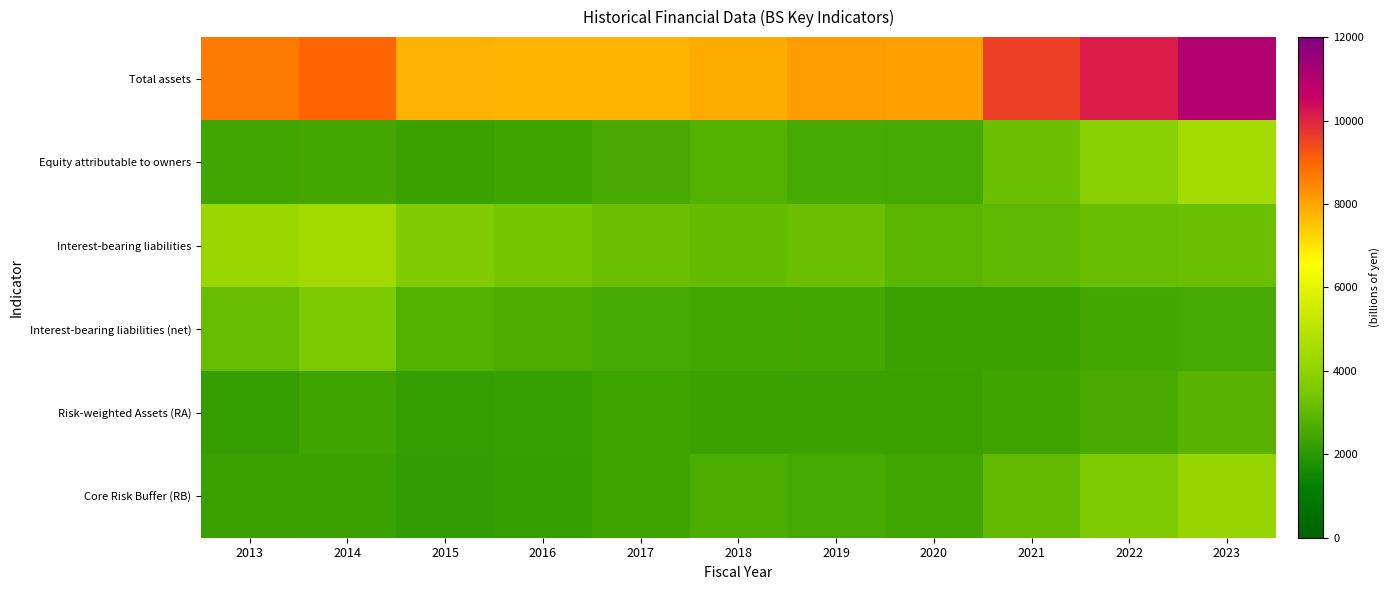

Which series has the largest total across all categories?

Total assets